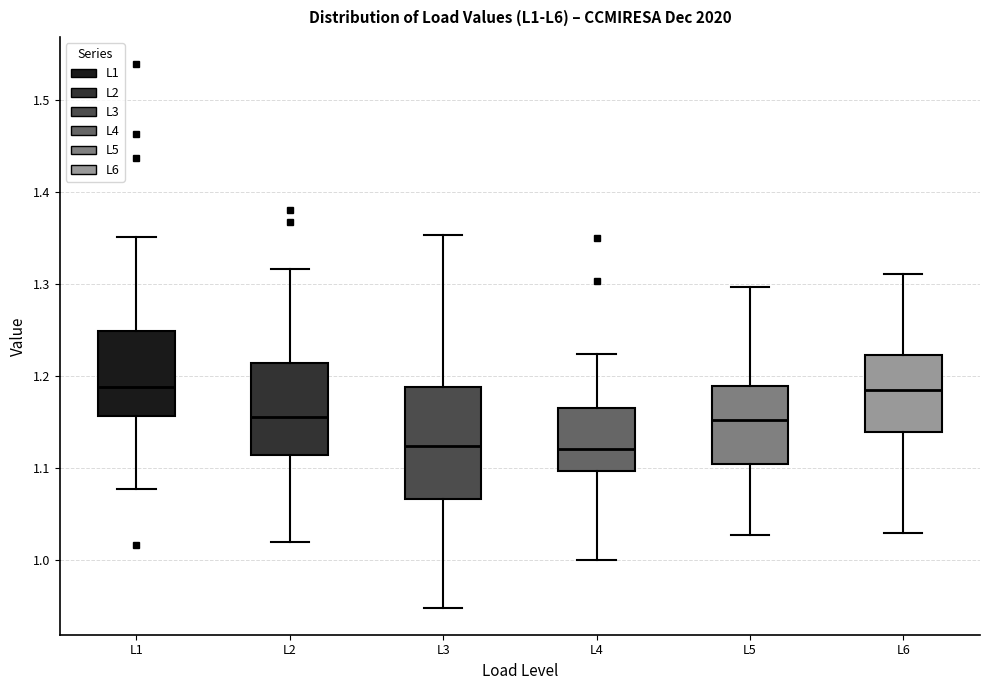

Which box is the tallest, from its lower edge to its upper edge?

L3